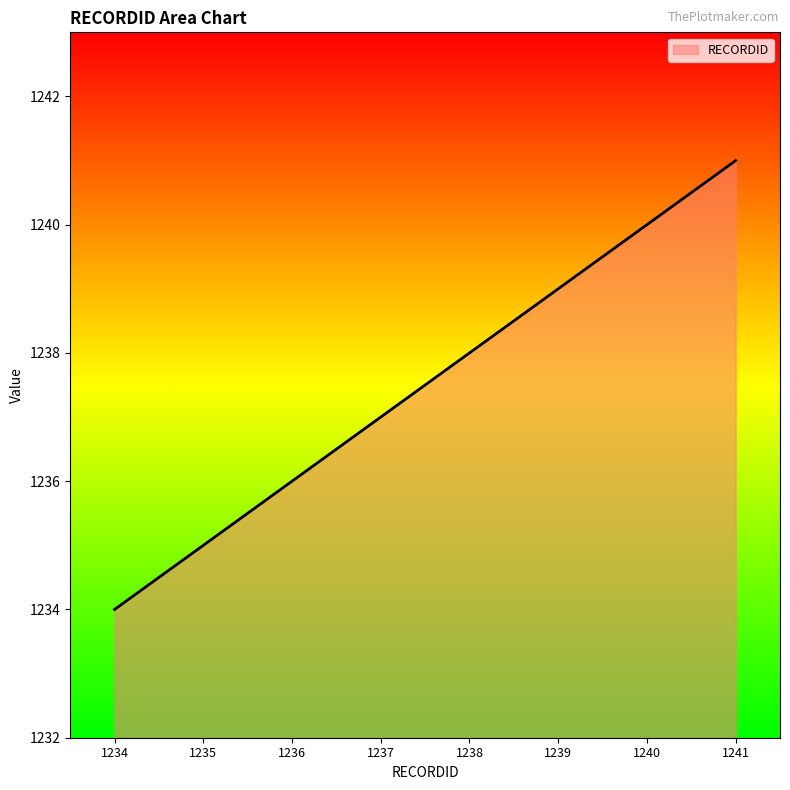

What is the difference between the values at 1241 and 1240?

1